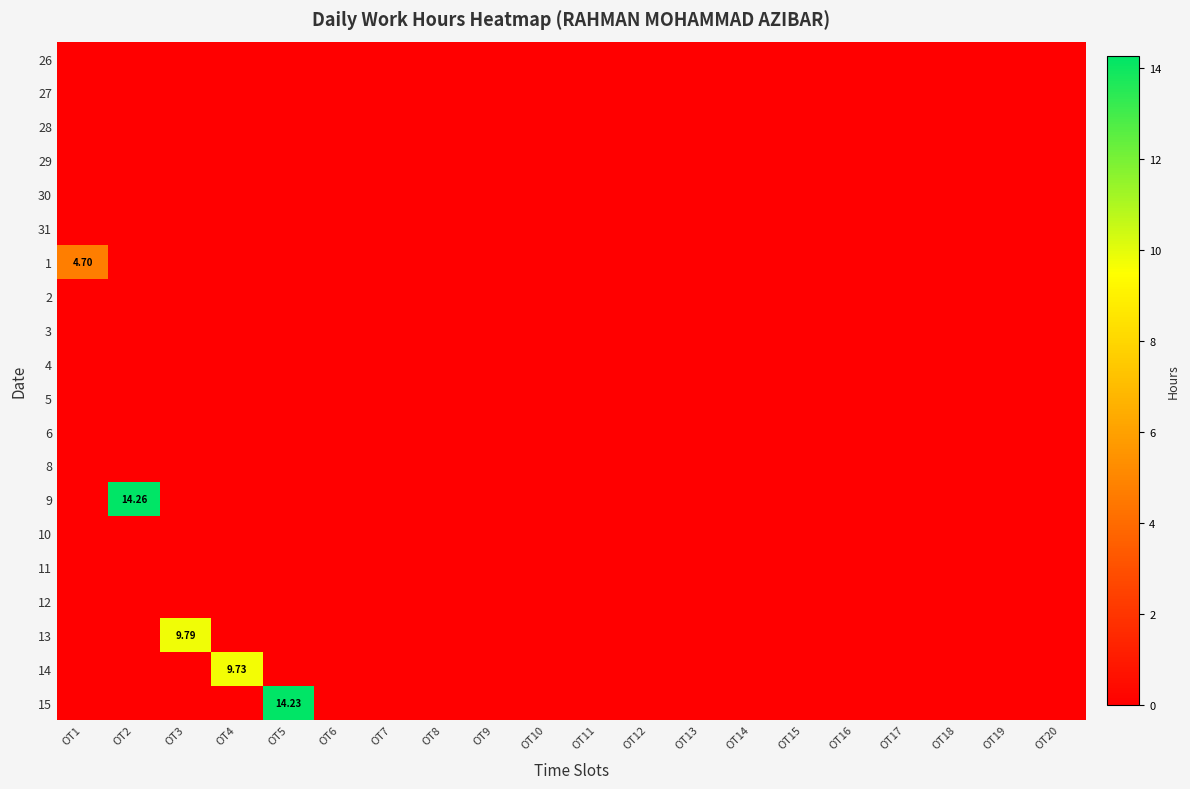

Between OT18 and OT20, which is larger?

OT18